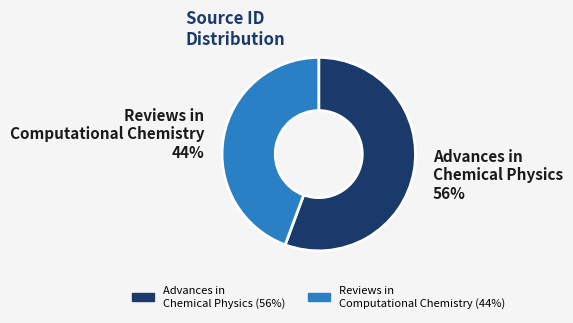

Rank the categories by value from highest to lowest.

Advances in Chemical Physics, Reviews in Computational Chemistry